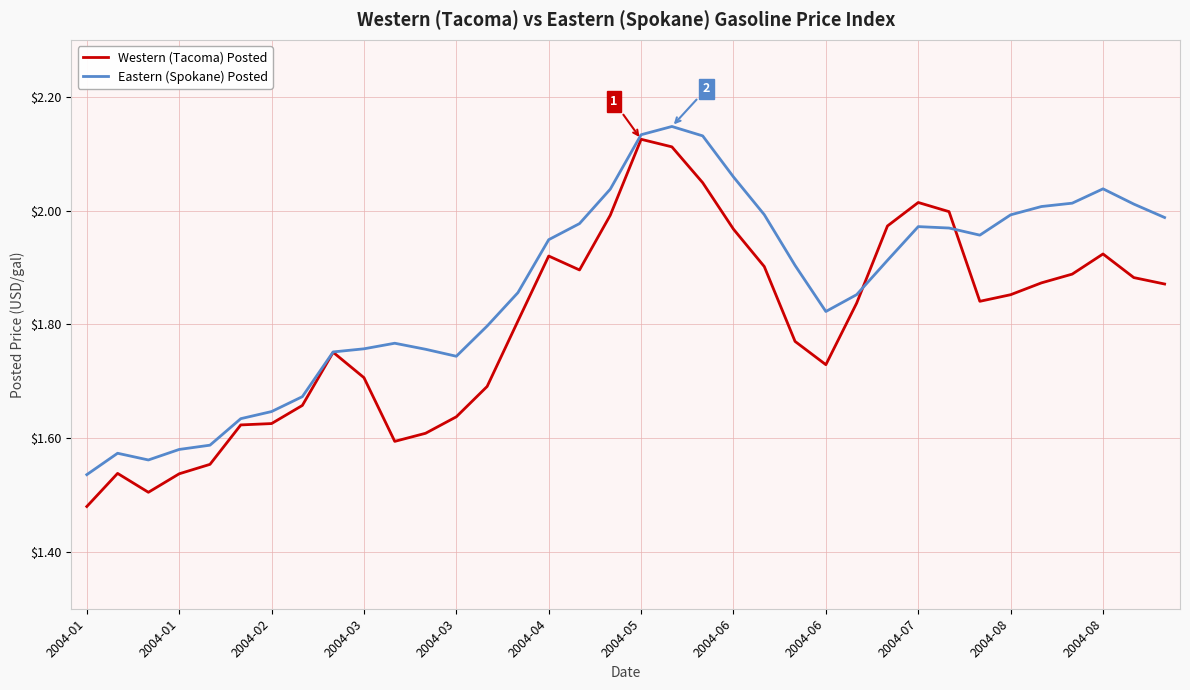

True or false: Eastern (Spokane) Posted has more than 1 interior local peaks.

True